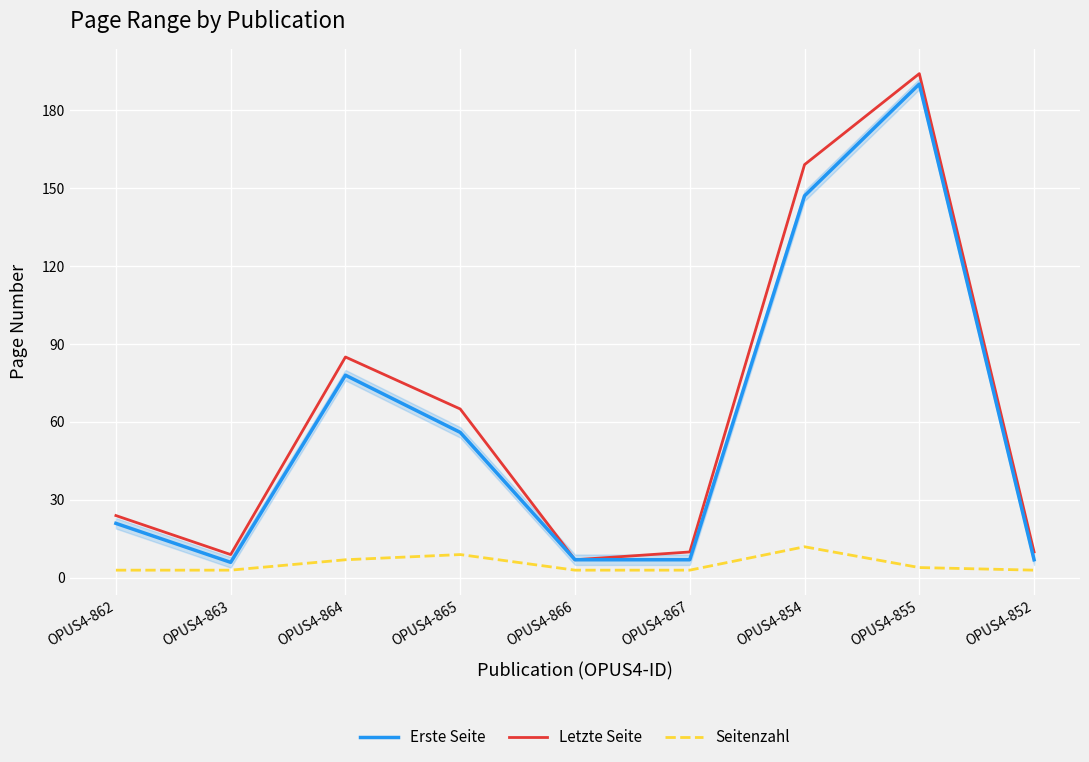

What position from the right is OPUS4-867?

4